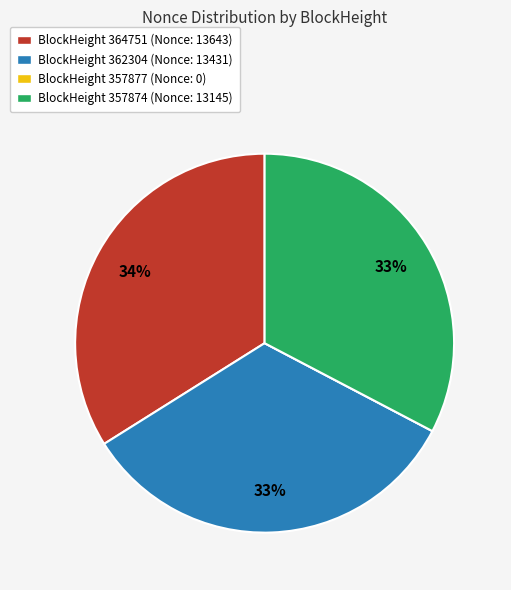

Is it true that BlockHeight 362304 (Nonce: 13431) is 33% of the pie?

True